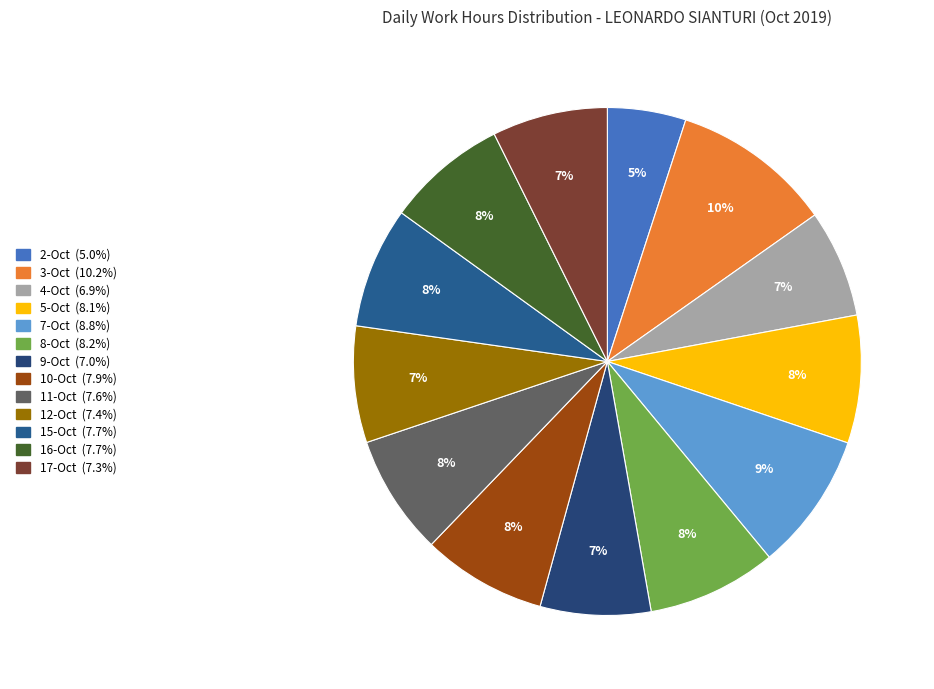

Between 16-Oct and 9-Oct, which is larger?

16-Oct